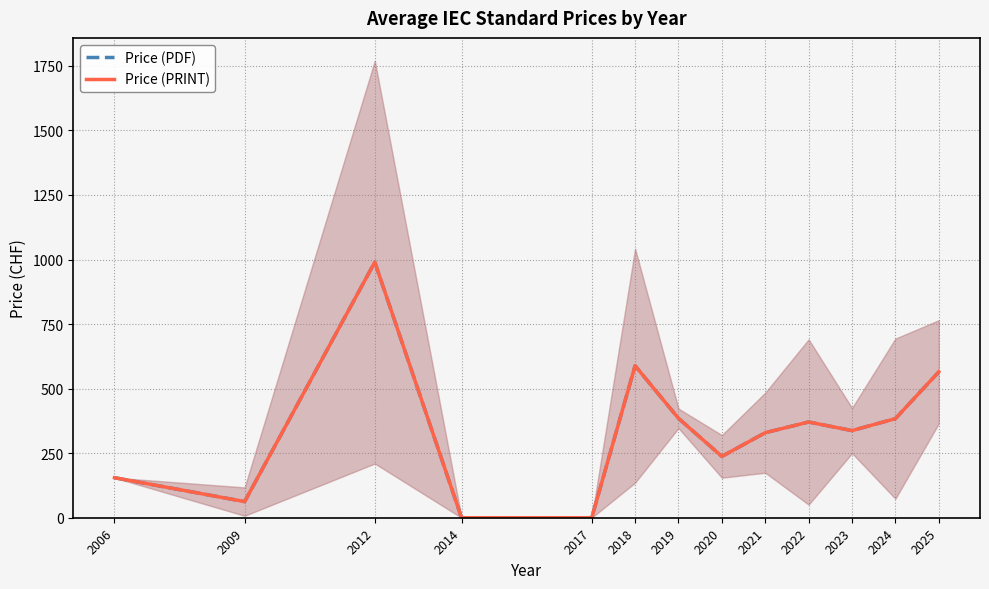

How many interior local valleys does the Price (PRINT) series have?

3